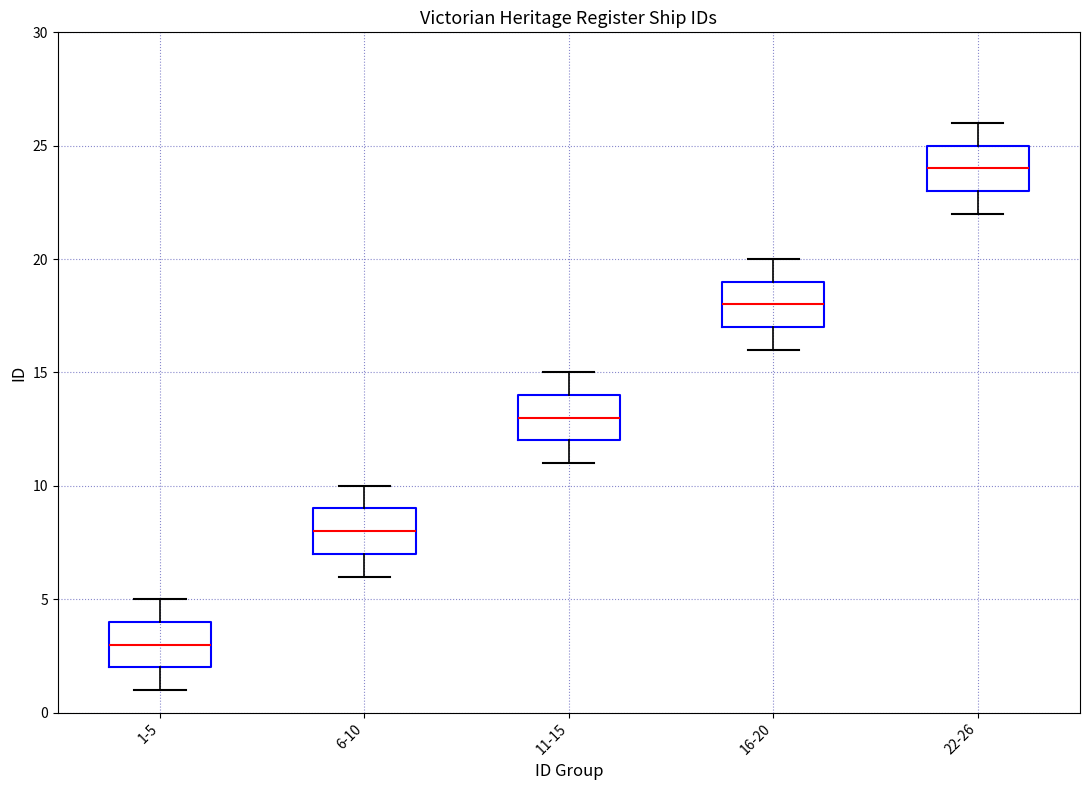

Which box has the highest median line?

22-26